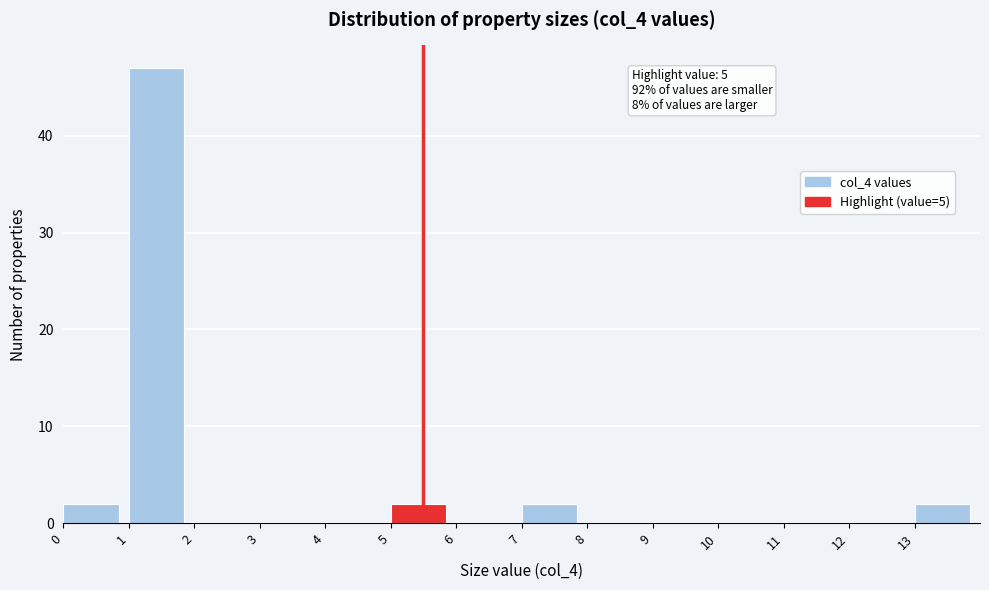

Which range on the x-axis has the tallest bar?

1 to 2